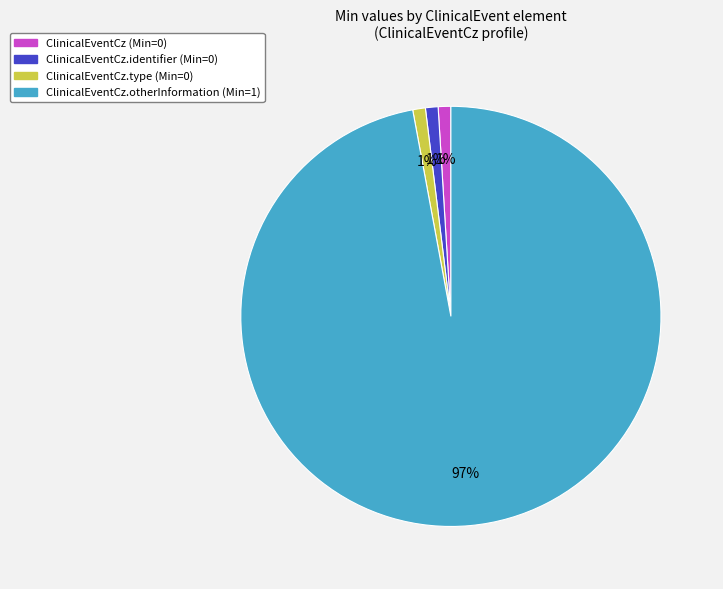

Which category has the biggest portion of the pie?

ClinicalEventCz.otherInformation (Min=1)